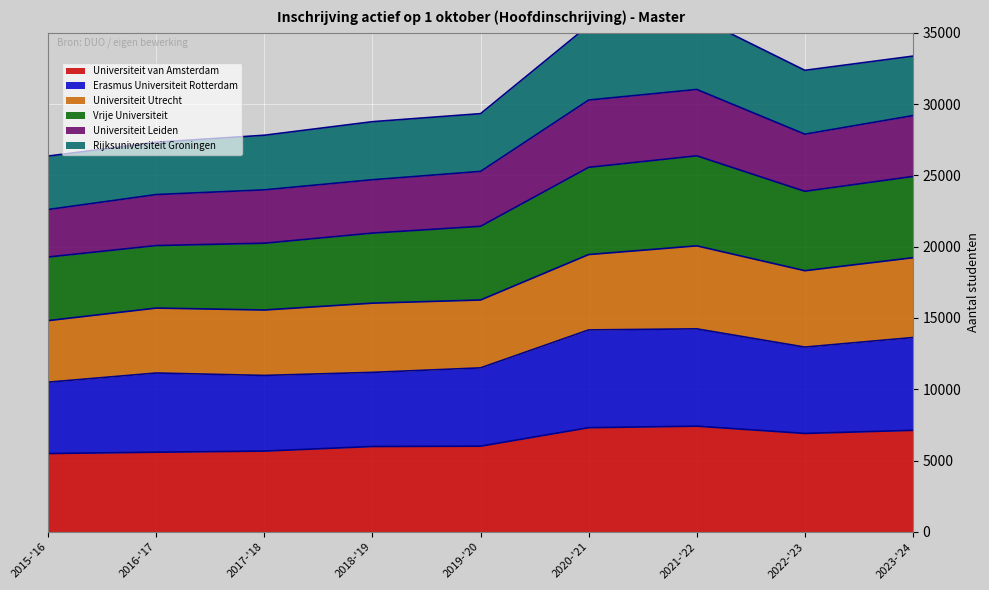

Rank the categories by Universiteit van Amsterdam value from highest to lowest.

2021-'22, 2020-'21, 2023-'24, 2022-'23, 2019-'20, 2018-'19, 2017-'18, 2016-'17, 2015-'16